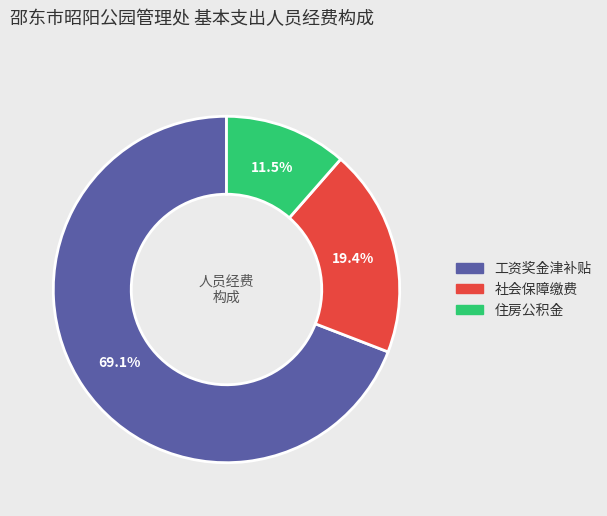

Is there a majority slice in this chart?

Yes